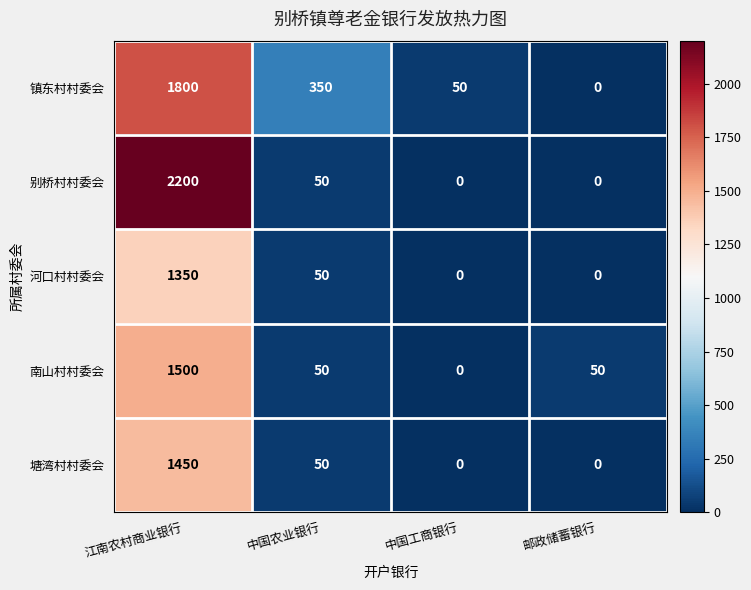

At how many categories does at least one series exceed 1618?

1